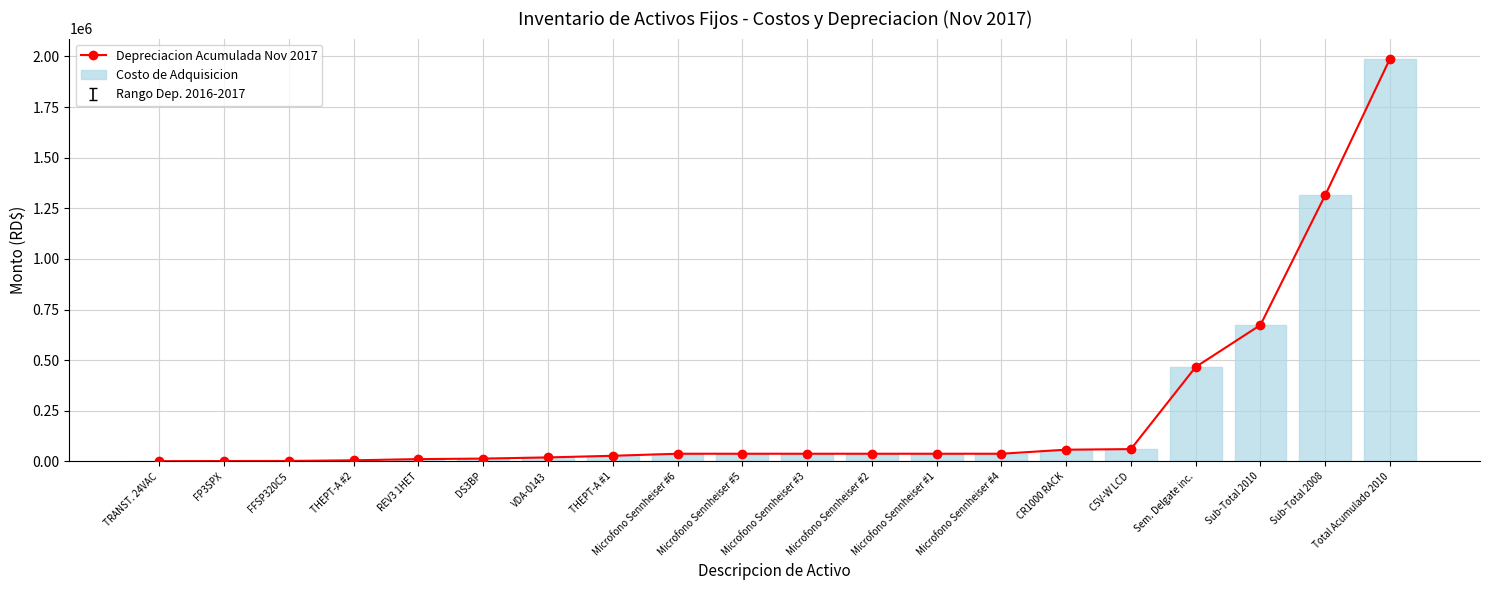

What is the label of the 18th bar from the left?

Sub-Total 2010